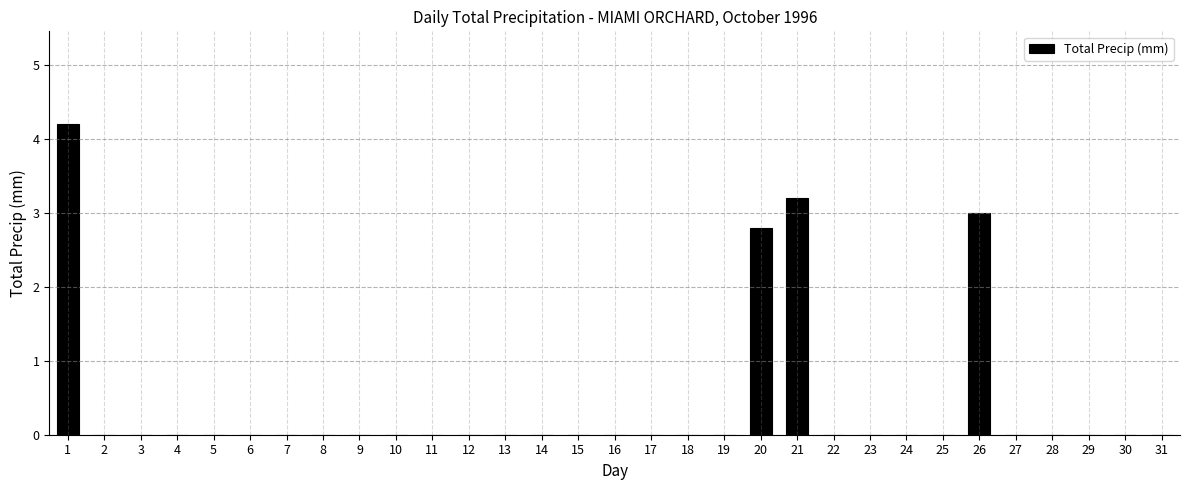

What is the sum of all values?

13.2